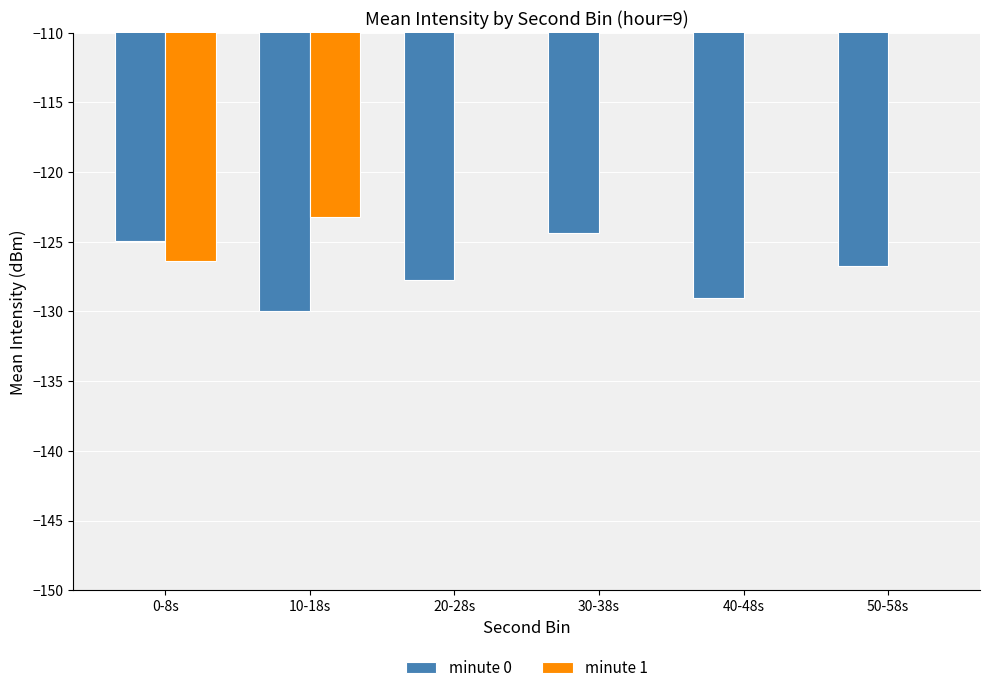

What position from the left is 10-18s?

2